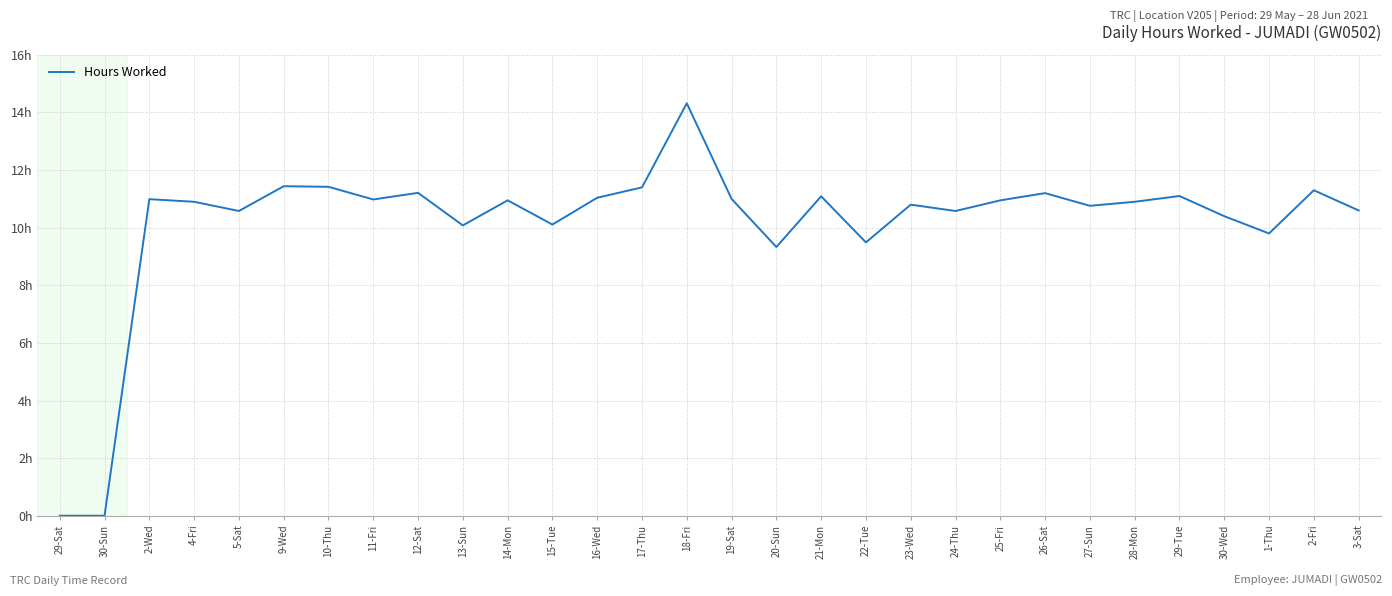

The chart shows a value of 10.8 at 23-Wed. True or false?

True